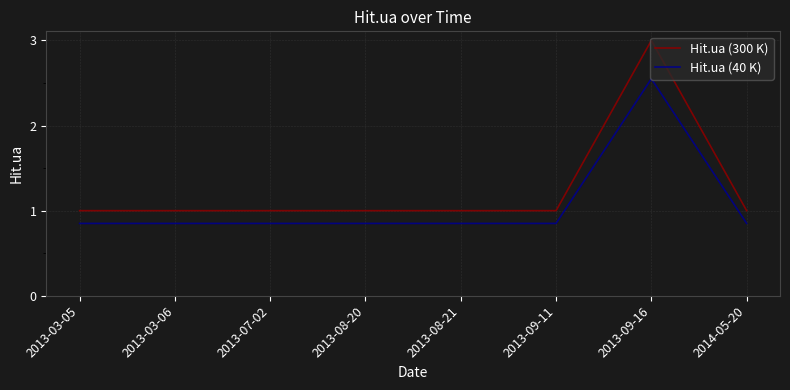

How many series are shown in this chart?

2